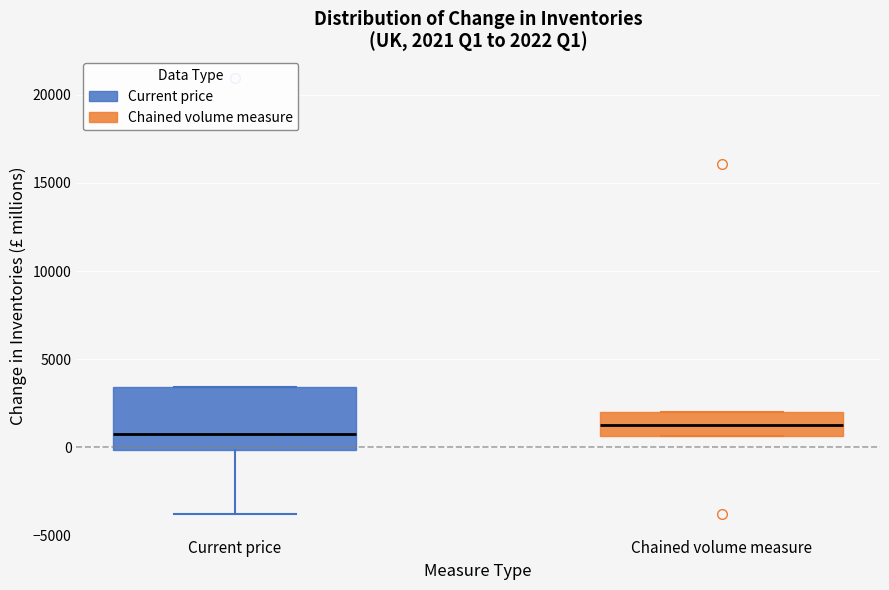

Which box is the tallest, from its lower edge to its upper edge?

Current price